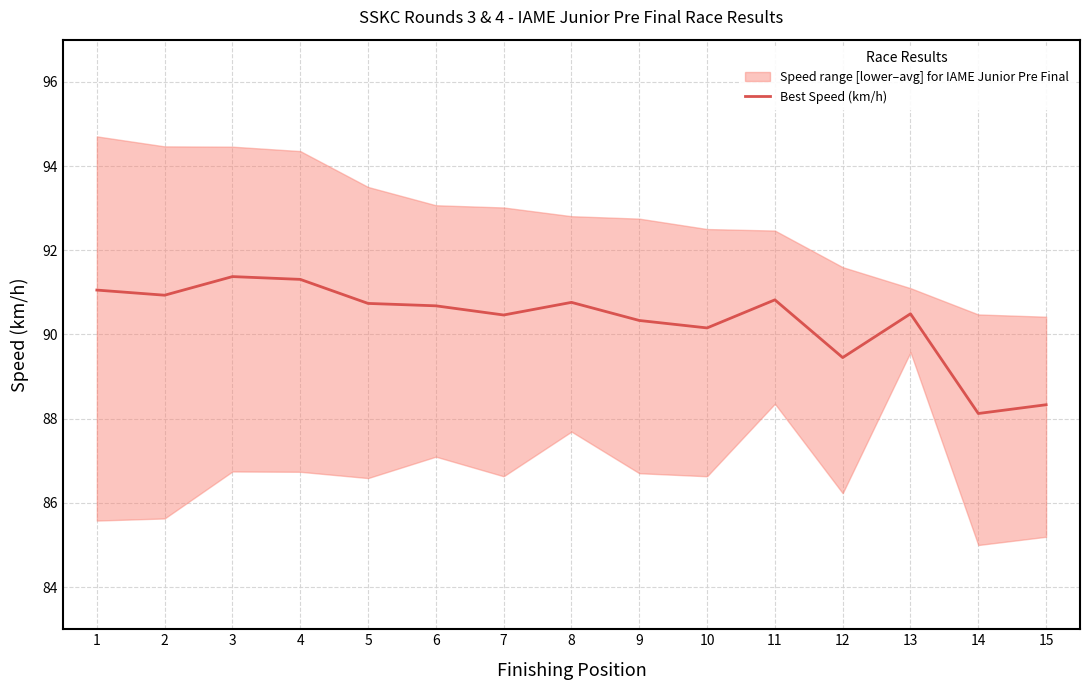

How many interior local valleys (lower than both neighbors) does the data have?

5